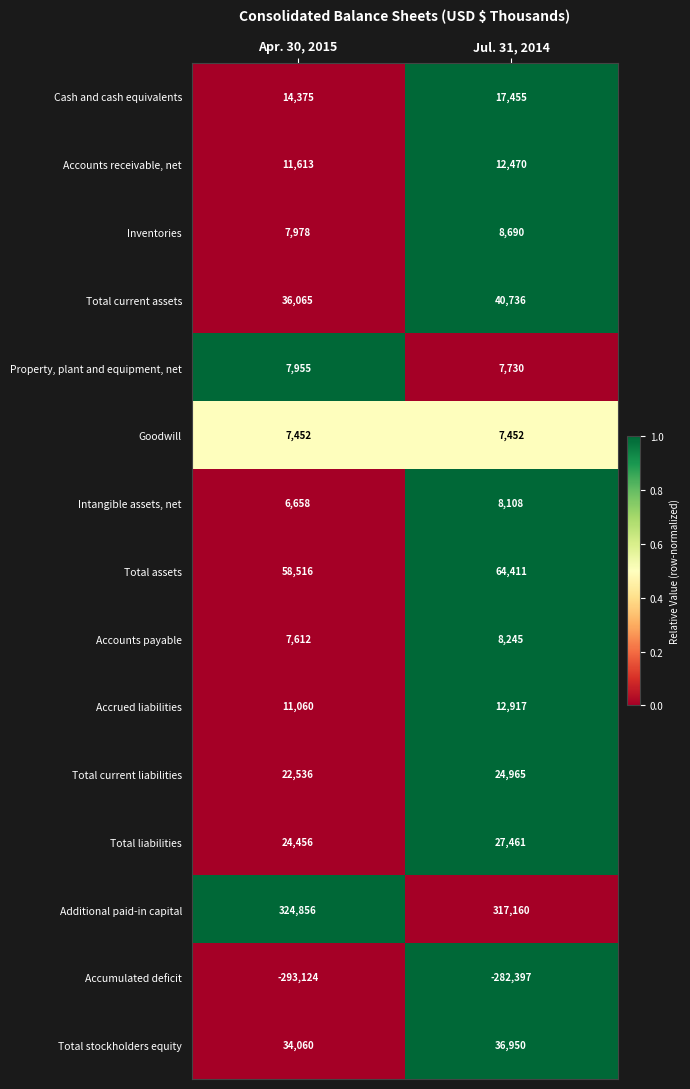

At Apr. 30, 2015, list the series in order from largest to smallest.

Additional paid-in capital, Total assets, Total current assets, Total stockholders equity, Total liabilities, Total current liabilities, Cash and cash equivalents, Accounts receivable, net, Accrued liabilities, Inventories, Property, plant and equipment, net, Accounts payable, Goodwill, Intangible assets, net, Accumulated deficit